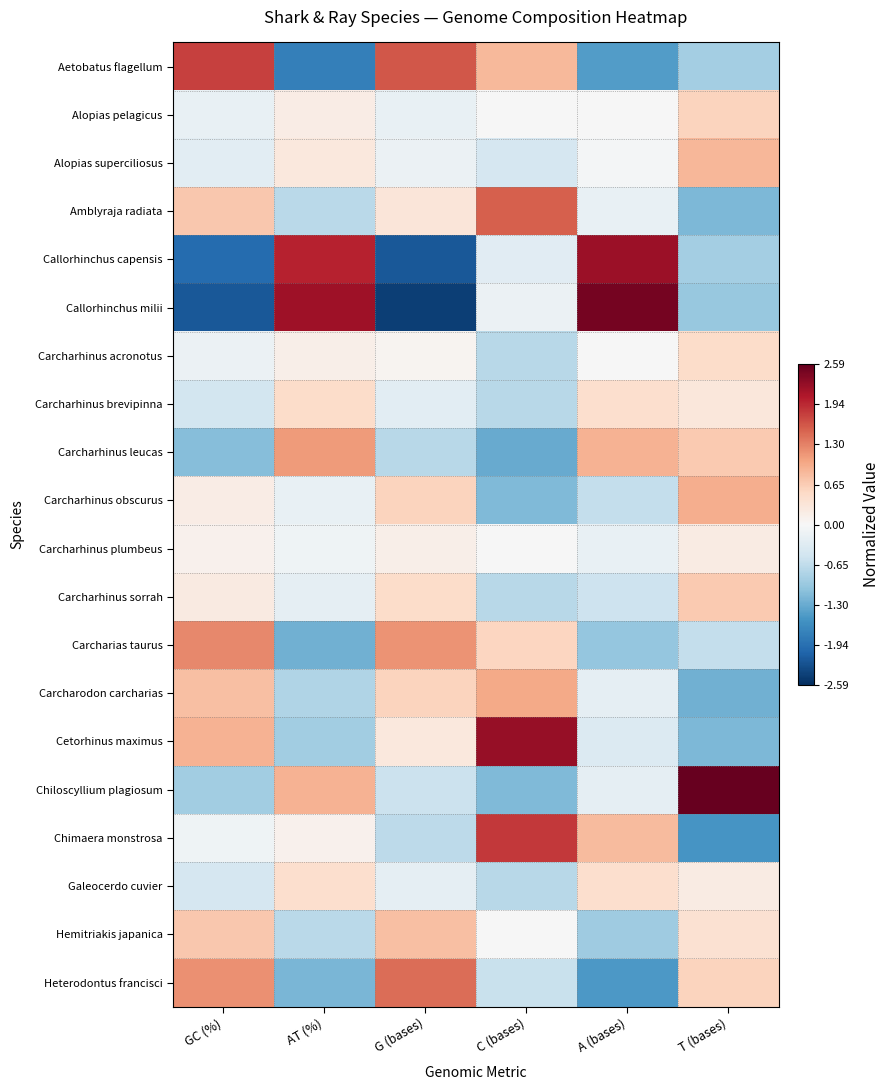

Which has a higher value, A (bases) or C (bases)?

C (bases)